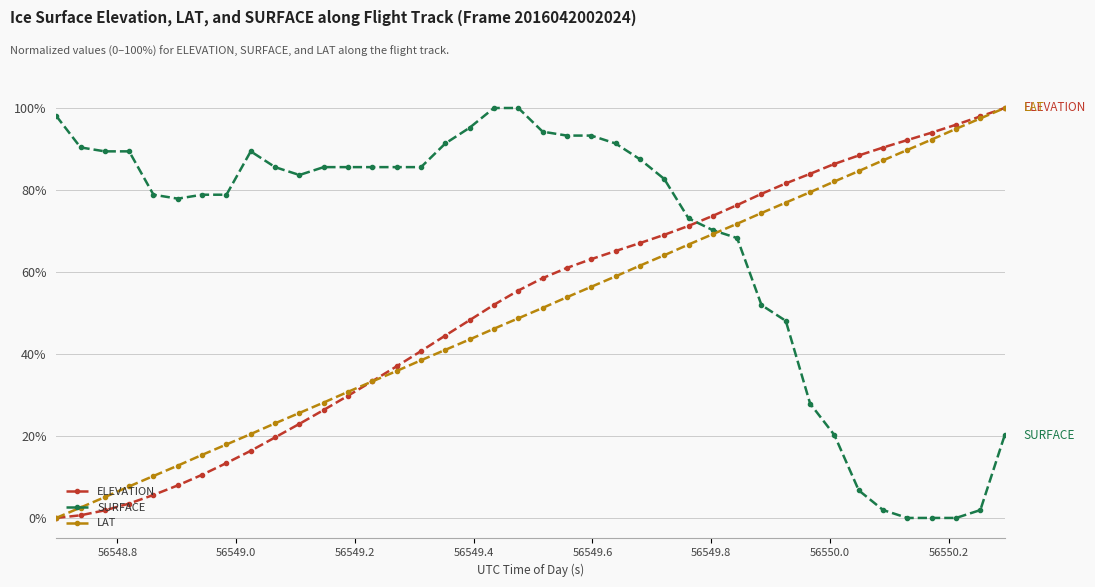

True or false: ELEVATION and SURFACE intersect in this chart.

True